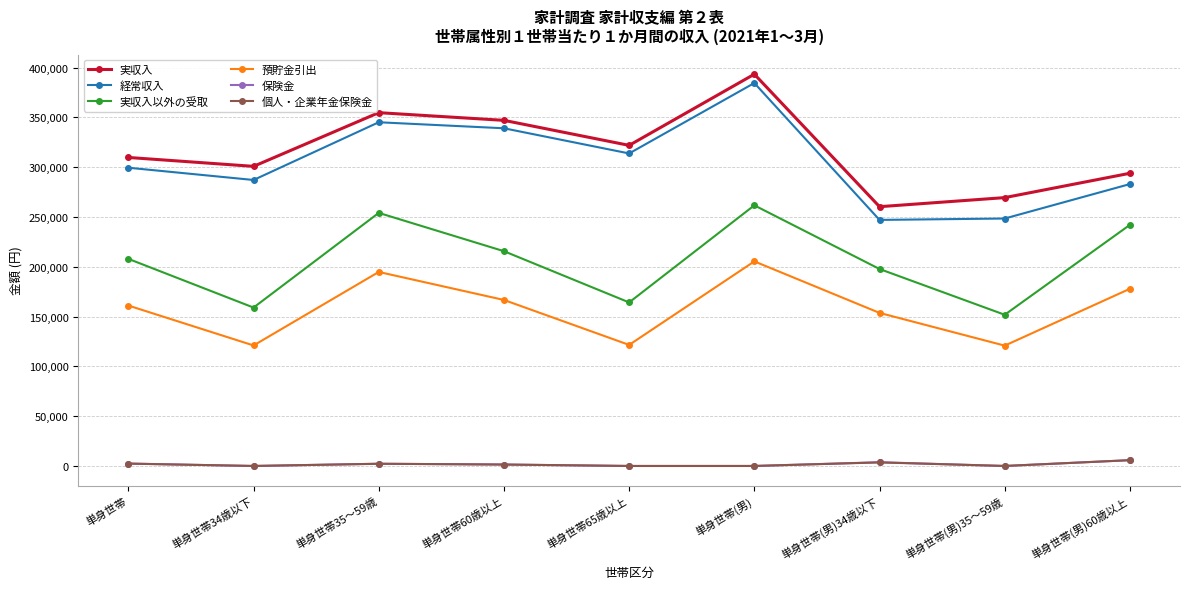

Which label corresponds to the largest value in the chart?

単身世帯(男)